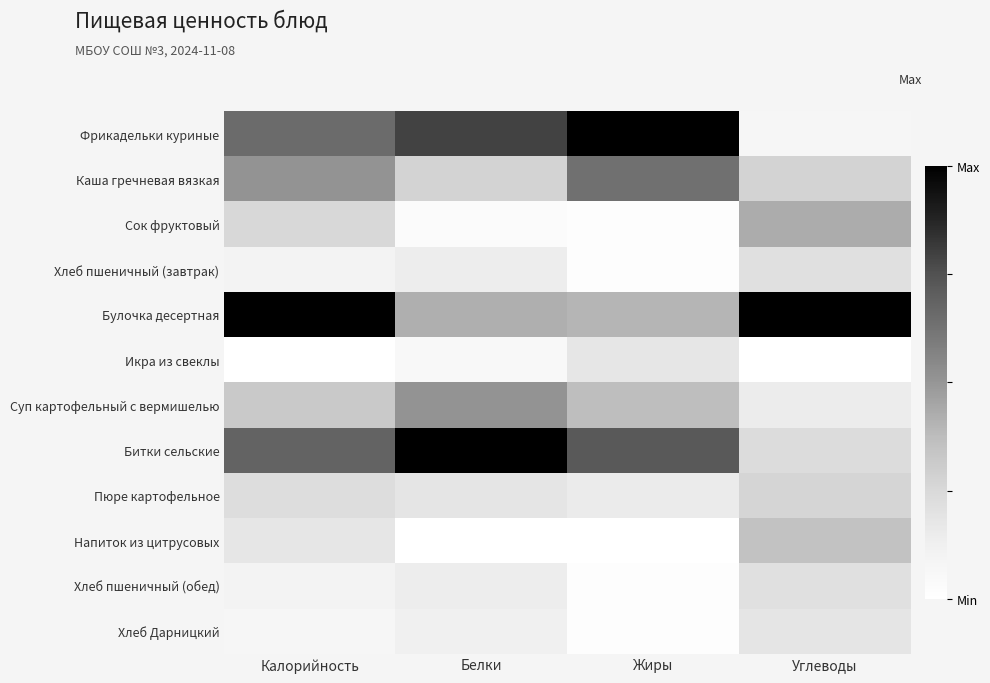

What is the spread (max minus min) of values at Жиры?

1.0